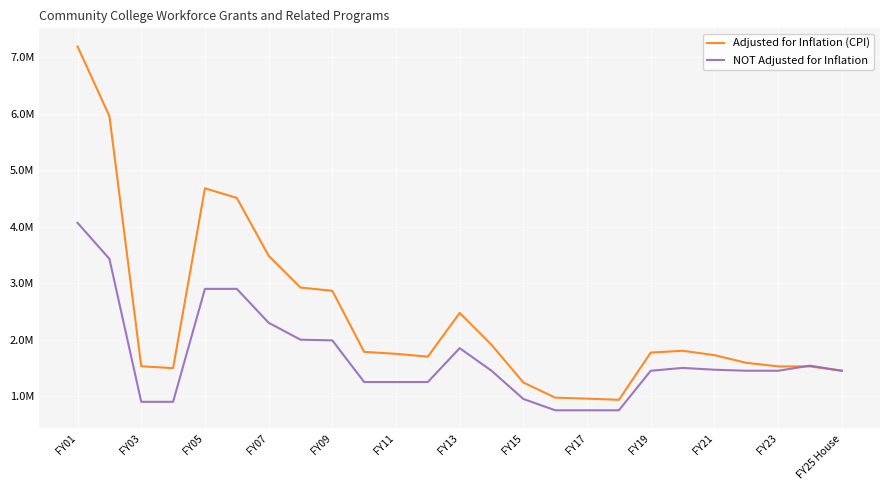

Is this an area chart (filled region under the line)?

No